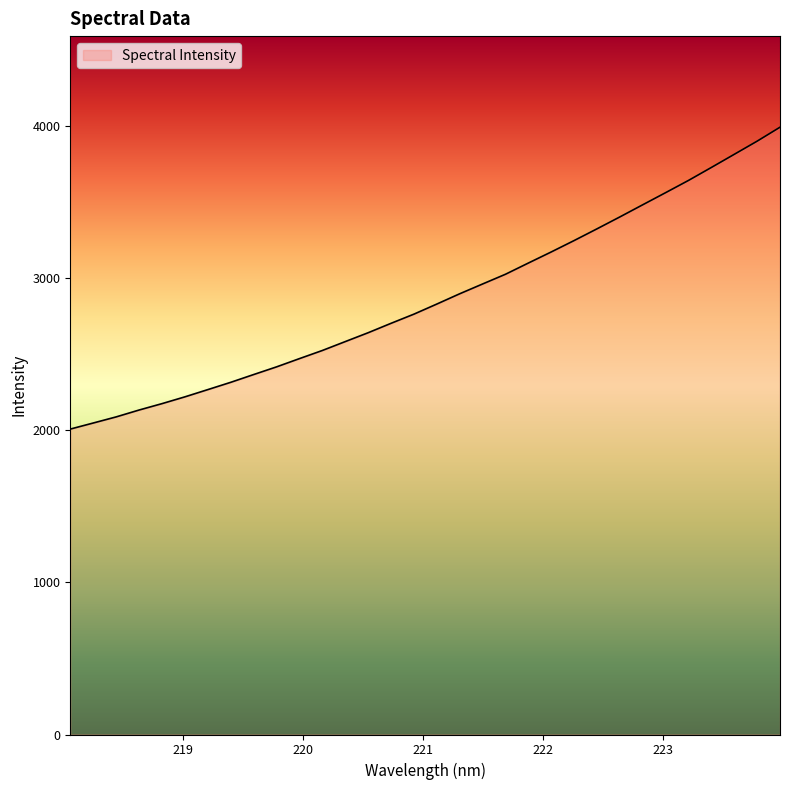

What is the smallest value displayed?

2006.8